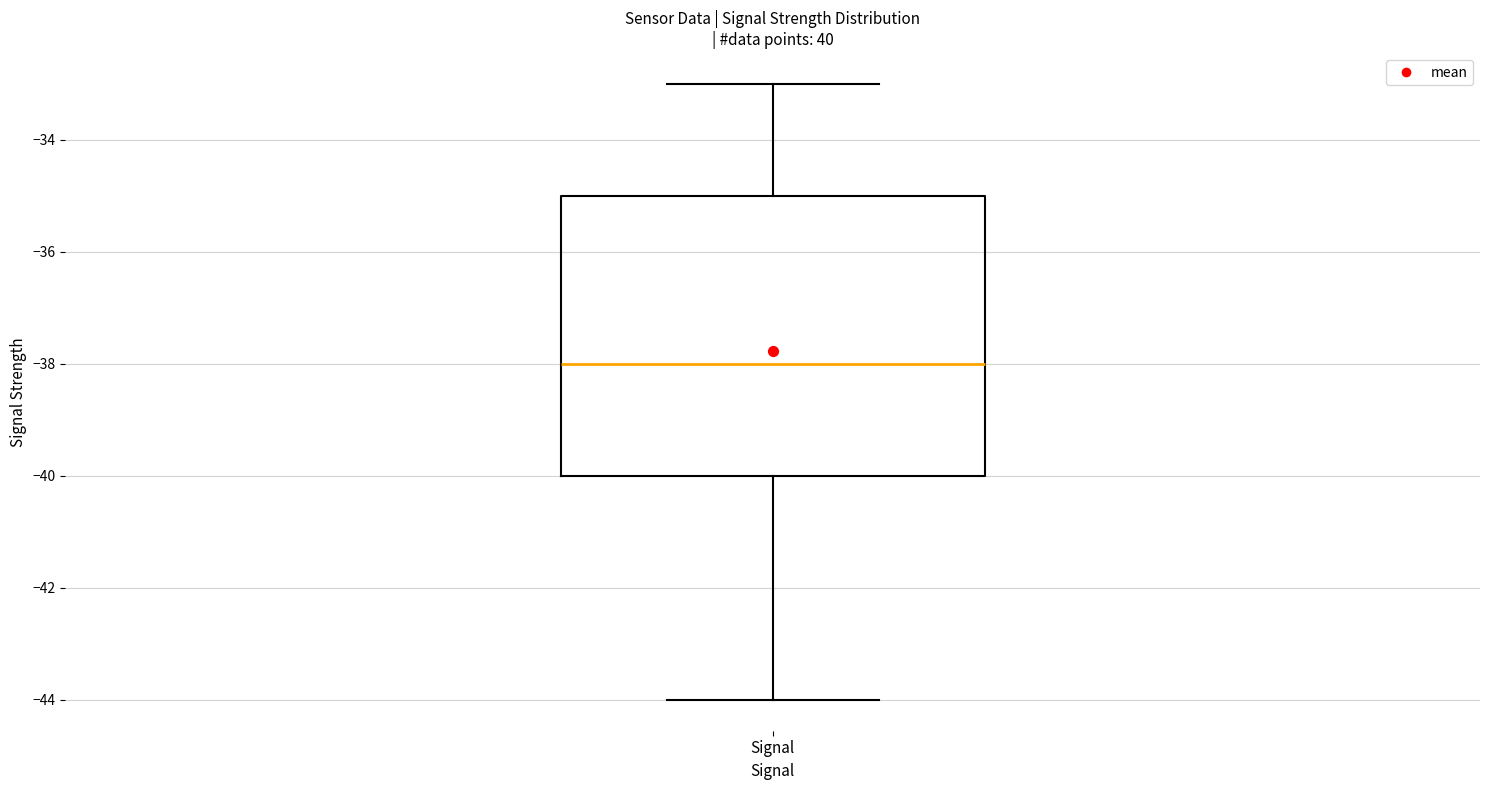

Read this box plot against the y-axis: the position of the median line, the range covered by the box, and the ends of both whiskers. The values are not printed on the chart, so give them approximately, as read against the axis.

median -38, box -40 to -35, whiskers -44 to -33